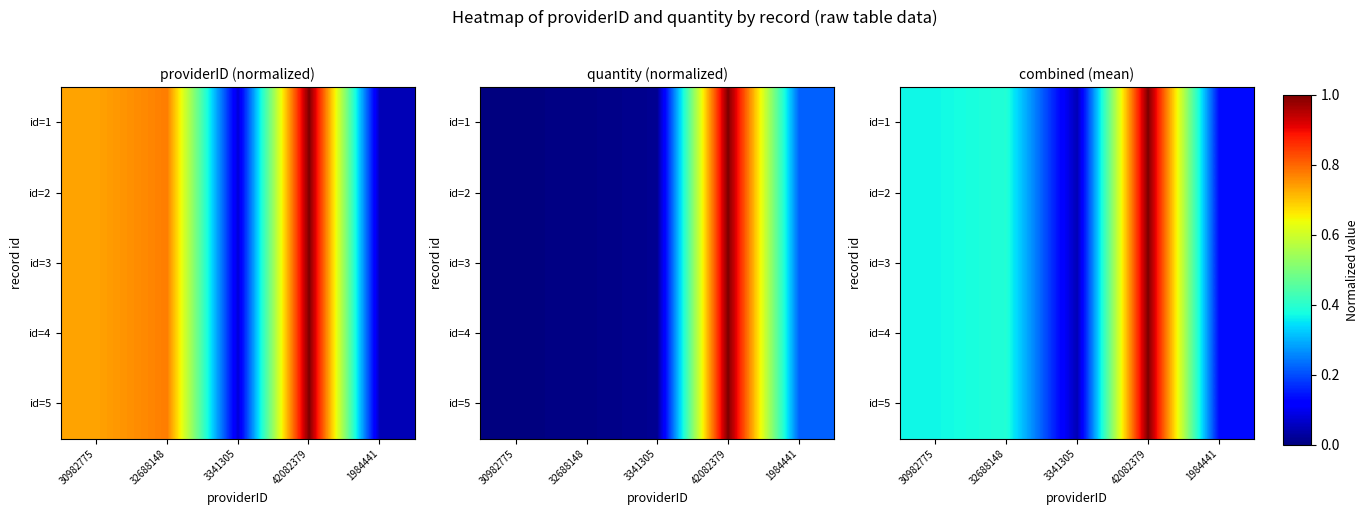

What is the difference between the id=2 values at 3341305 and 32688148?

0.3